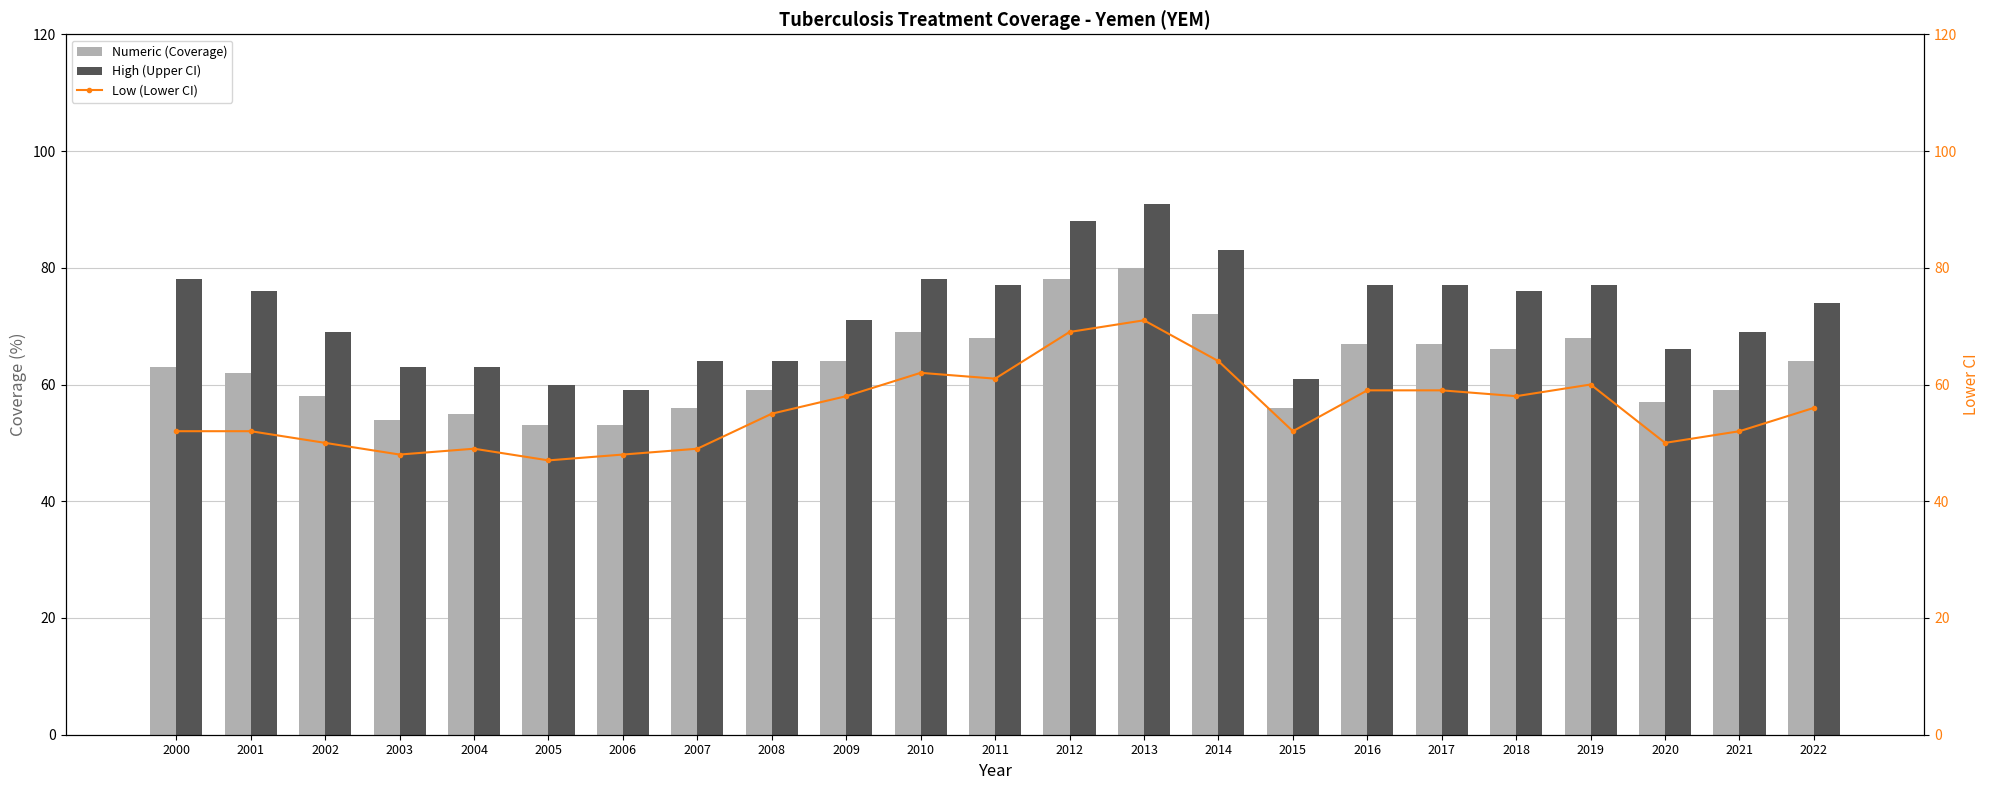

What is the difference between the highest and lowest values at 2011?

16